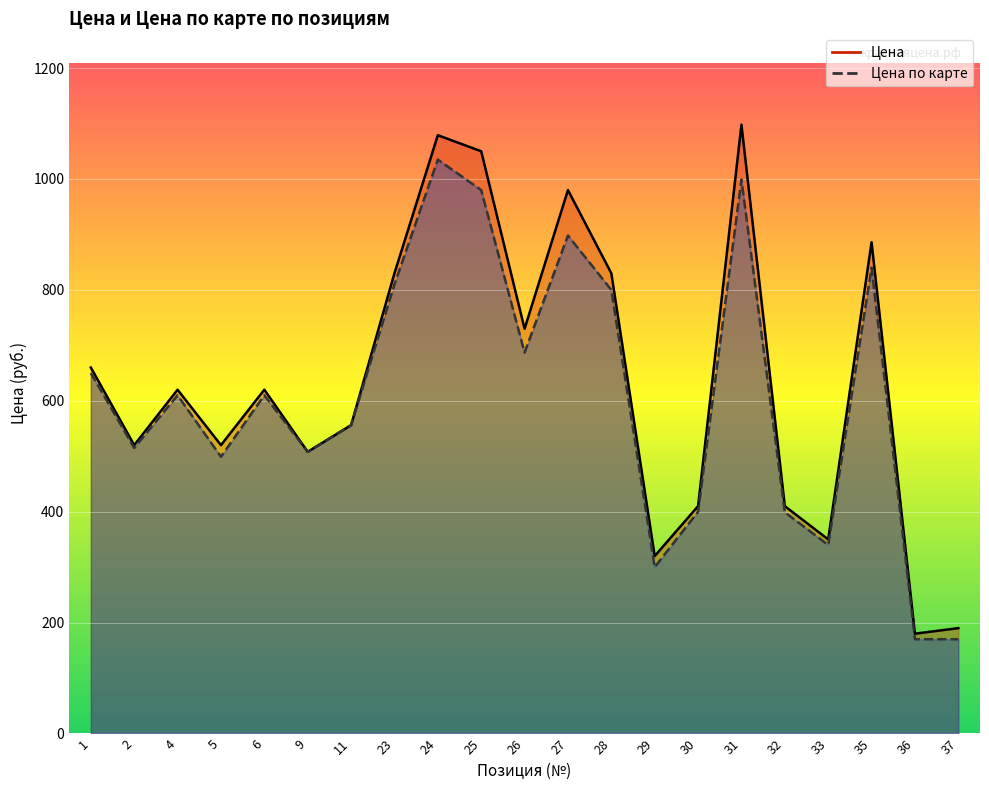

True or false: Цена по карте and Цена intersect in this chart.

False